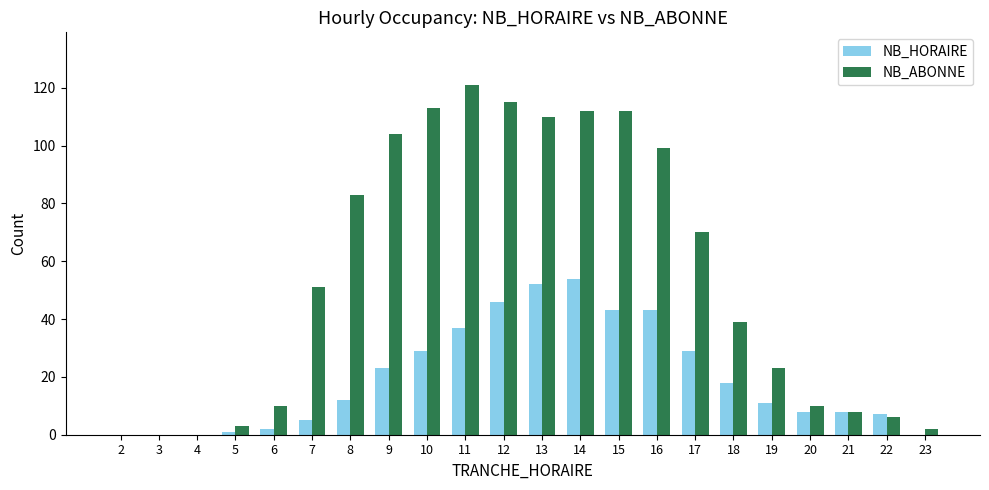

Reading left to right, transcribe all the data shown in this chart.

NB_HORAIRE: 0	0	0	1	2	5	12	23	29	37	46	52	54	43	43	29	18	11	8	8	7	0
NB_ABONNE: 0	0	0	3	10	51	83	104	113	121	115	110	112	112	99	70	39	23	10	8	6	2